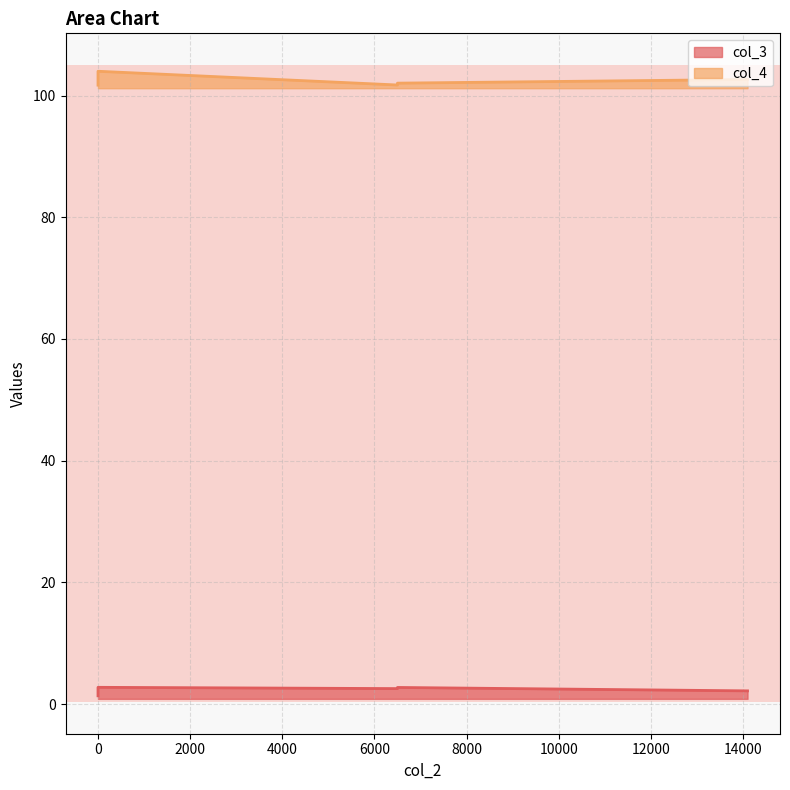

Rank the series at 0 from highest to lowest value.

col_4, col_3